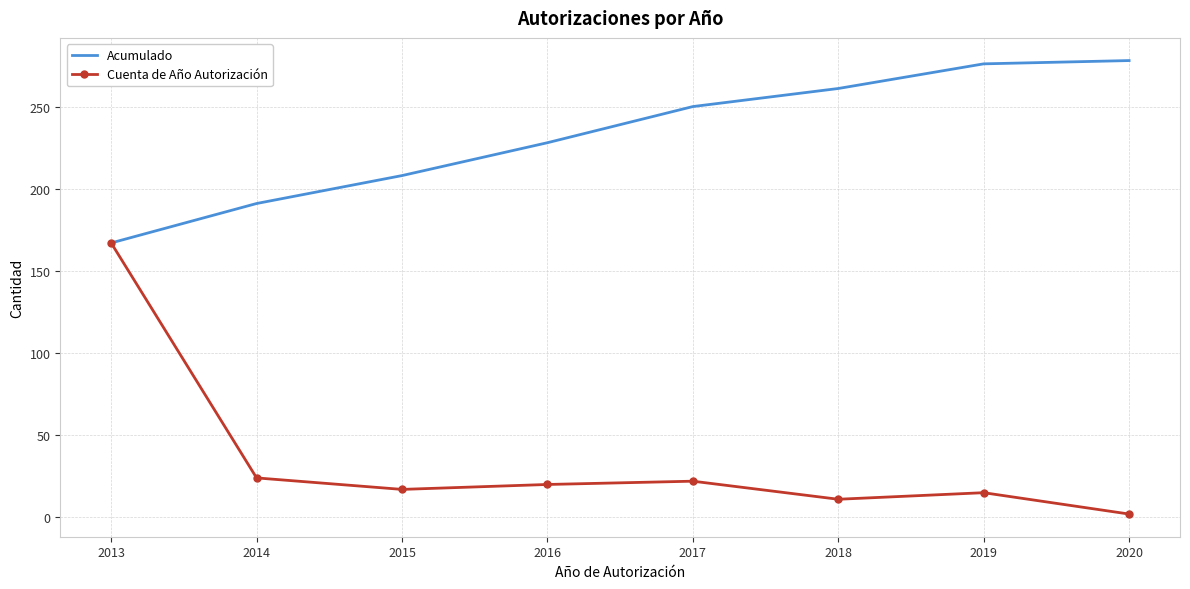

What is the minimum value for Cuenta de Año Autorización?

2